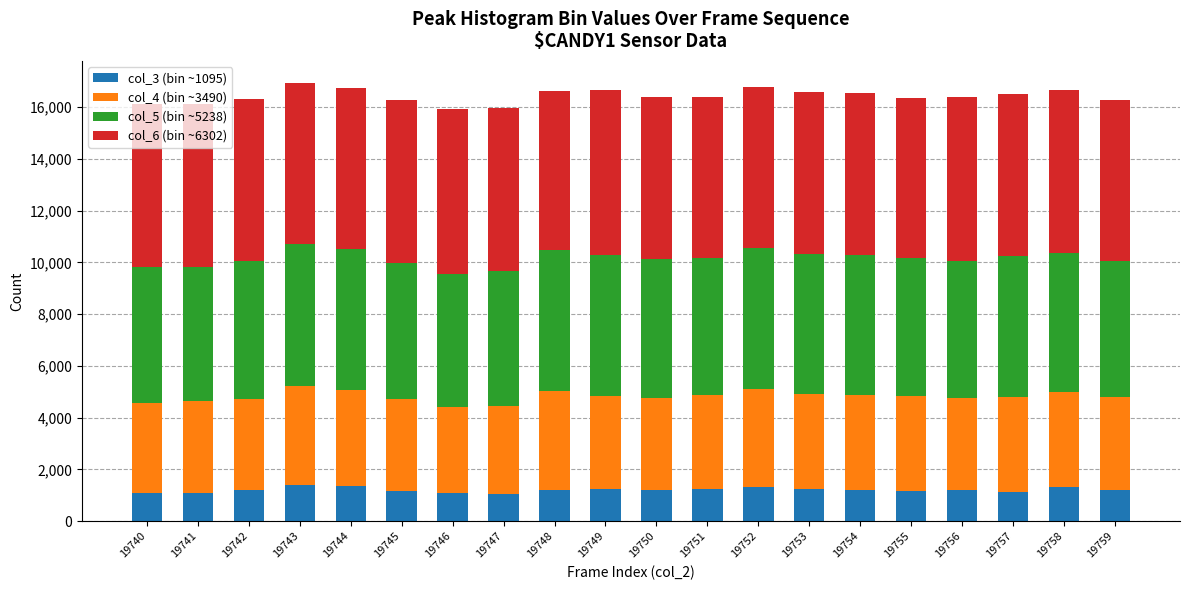

True or false: col_3 (bin ~1095) has a value of 2014 at 19758.

False